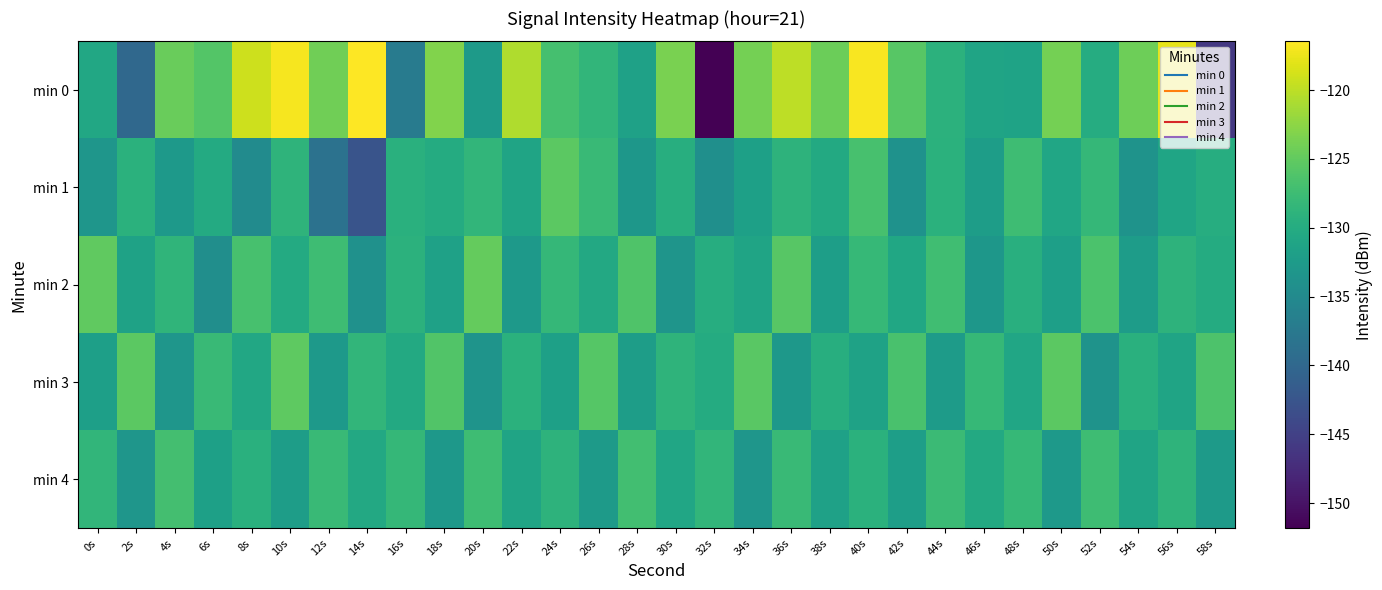

What is the greatest value displayed?

-116.5